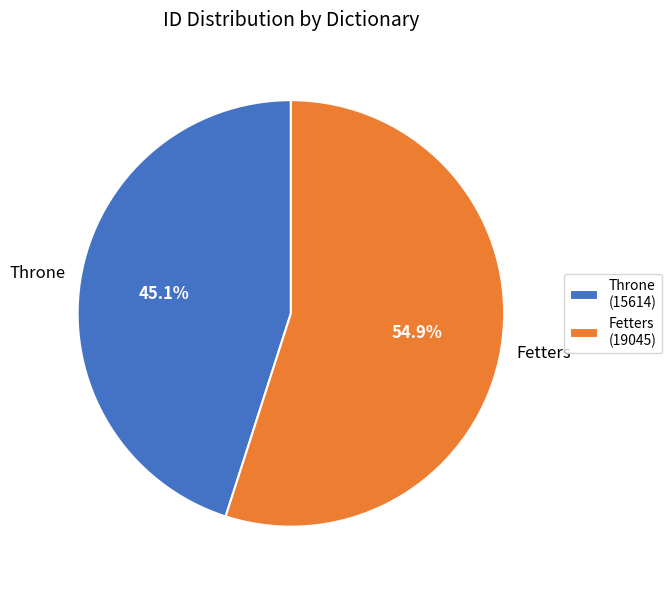

Which category has the smallest portion of the pie?

Throne